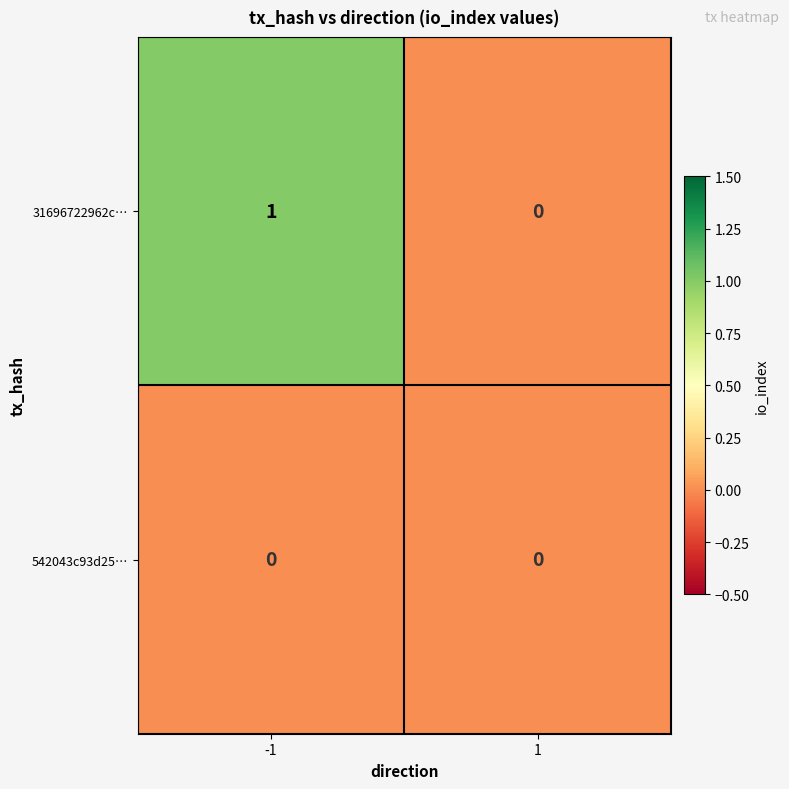

The value of 542043c93d25… at -1 is 0. True or false?

True